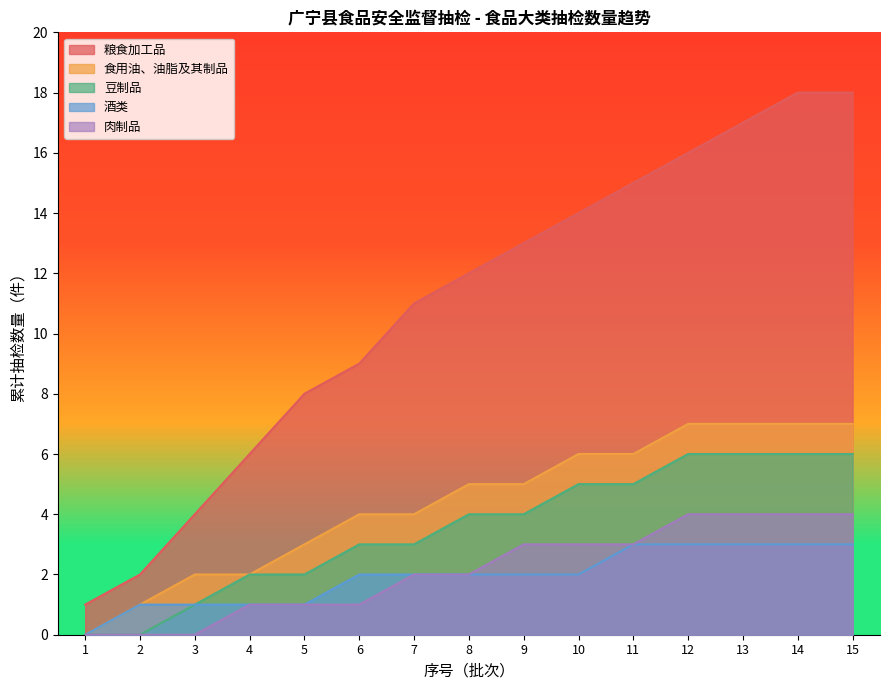

True or false: 粮食加工品 and 豆制品 cross at least once.

False